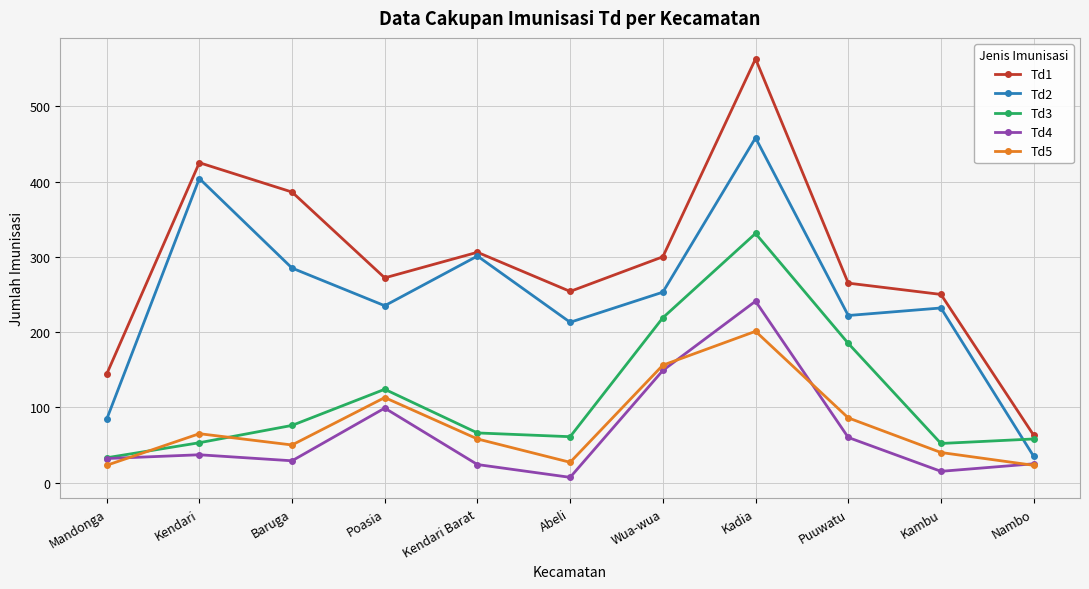

What is the label of the 2nd point from the right?

Kambu